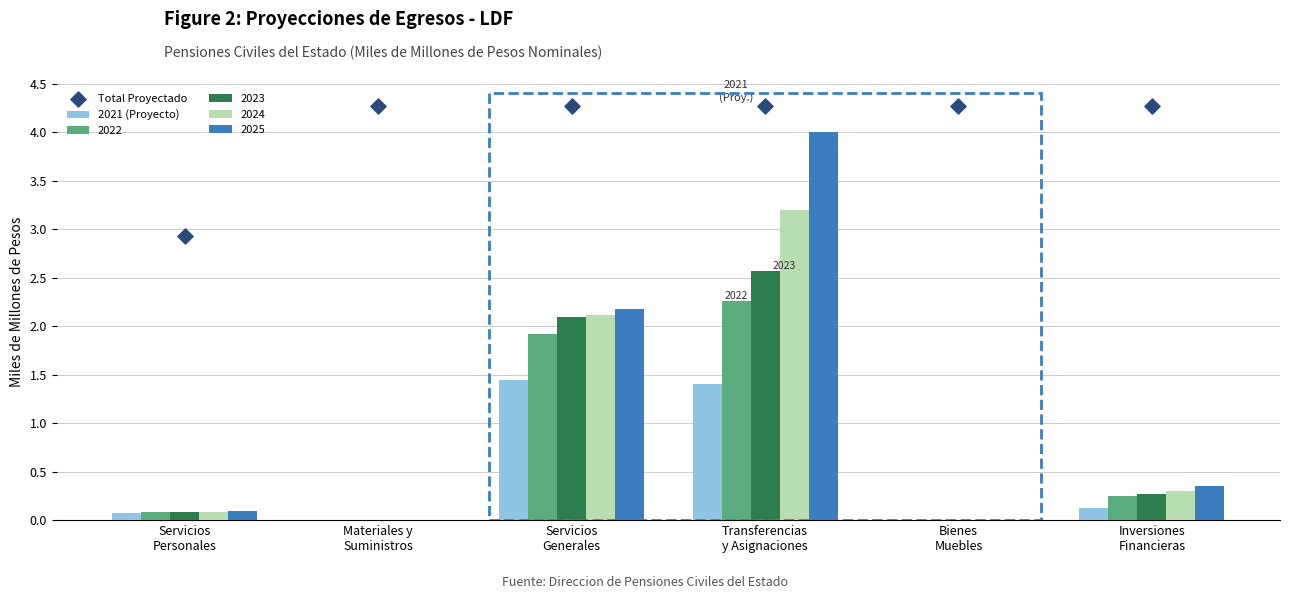

Which series contains the highest Y value?

Total Proyectado